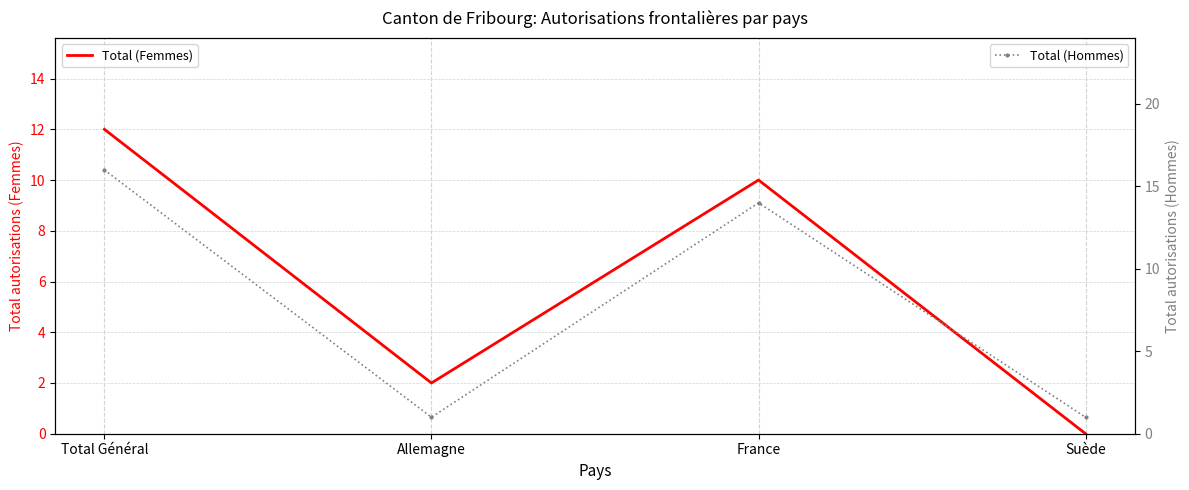

At France, list the series in order from largest to smallest.

Total (Hommes), Total (Femmes)